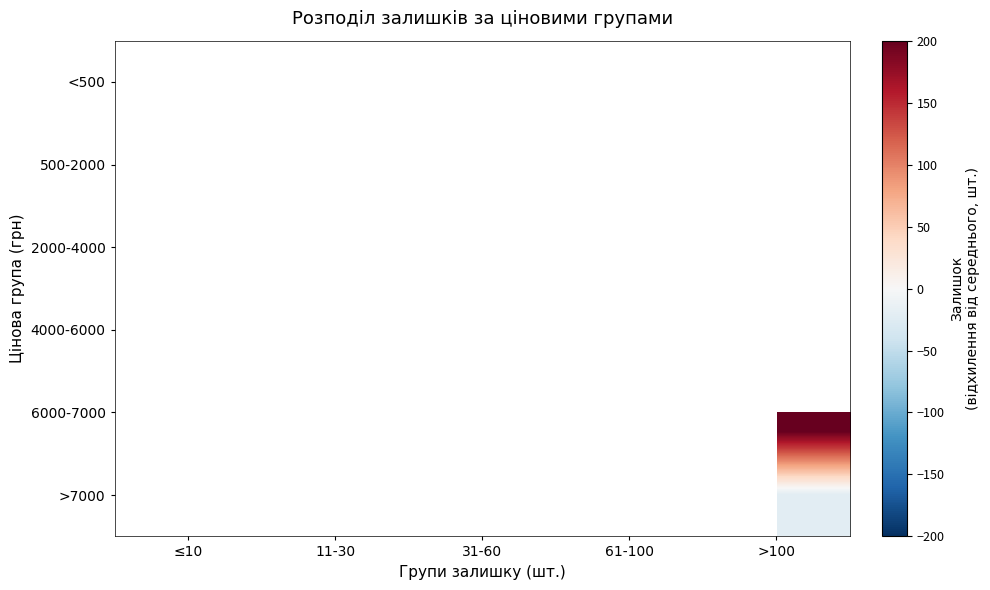

Is the value of 4000-6000 at >100 greater than the value of 2000-4000 at 61-100?

No